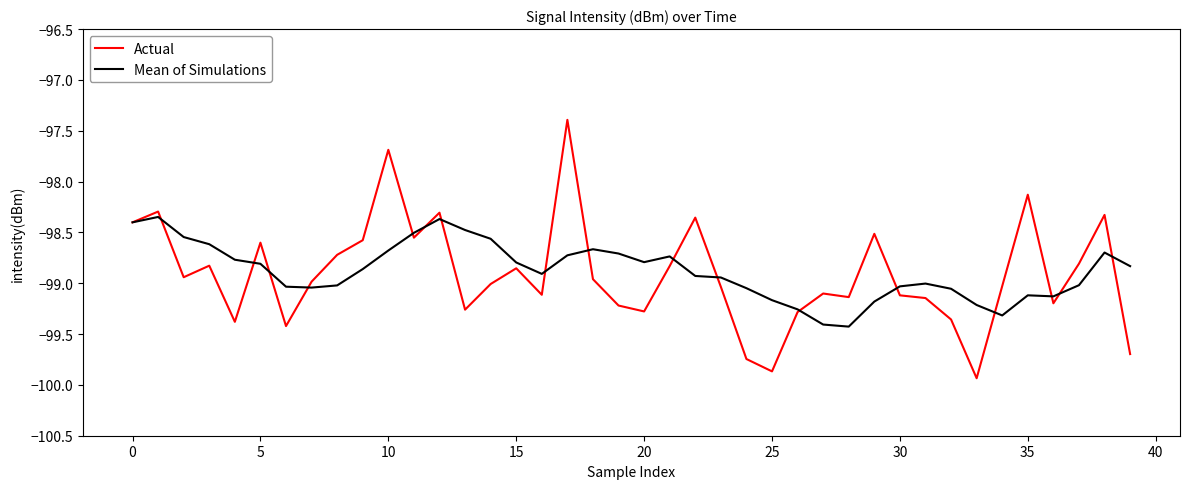

List the series in order of their peak value, highest first.

Actual, Mean of Simulations